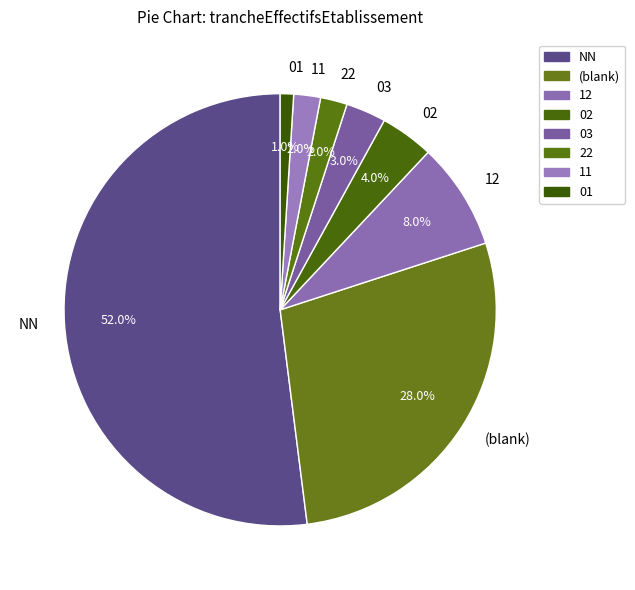

True or false: 01 accounts for 10% of the total.

False